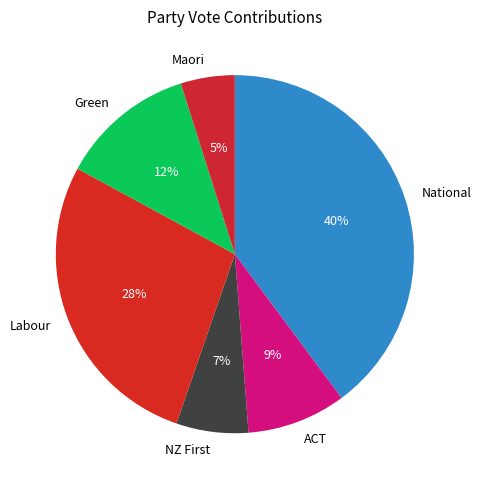

How many segments does this pie chart have?

6